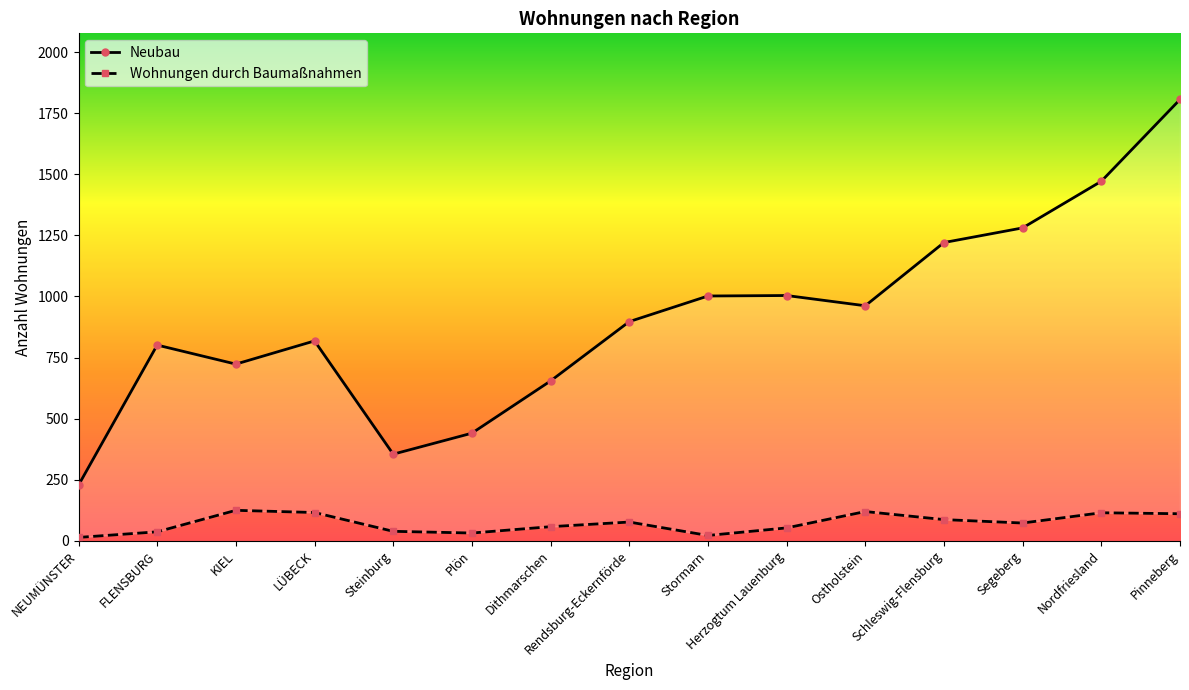

True or false: Wohnungen durch Baumaßnahmen has more than 1 points higher than both neighbors.

True